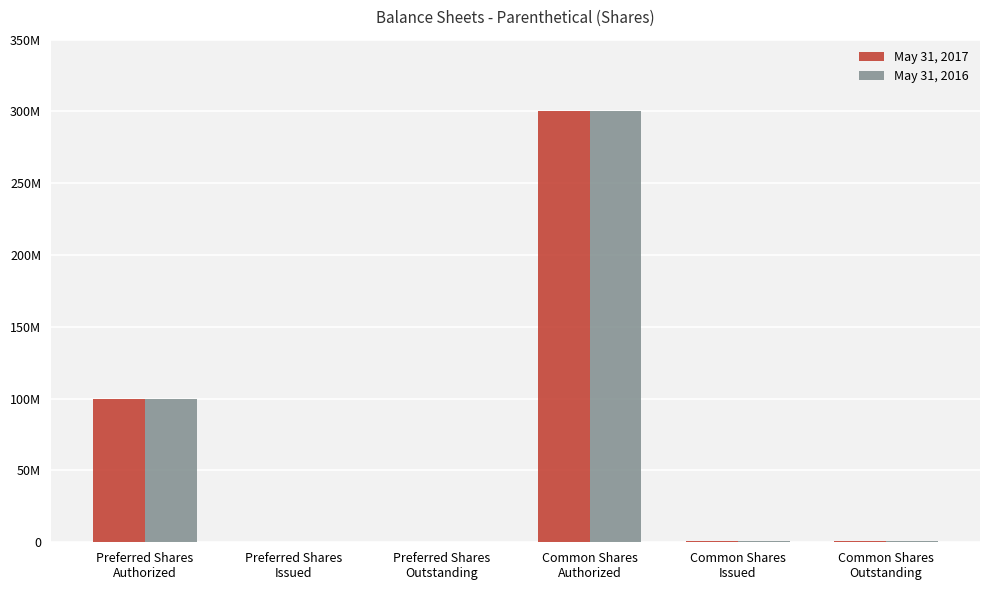

At which category does the chart reach its minimum across all series?

Preferred Shares
Issued